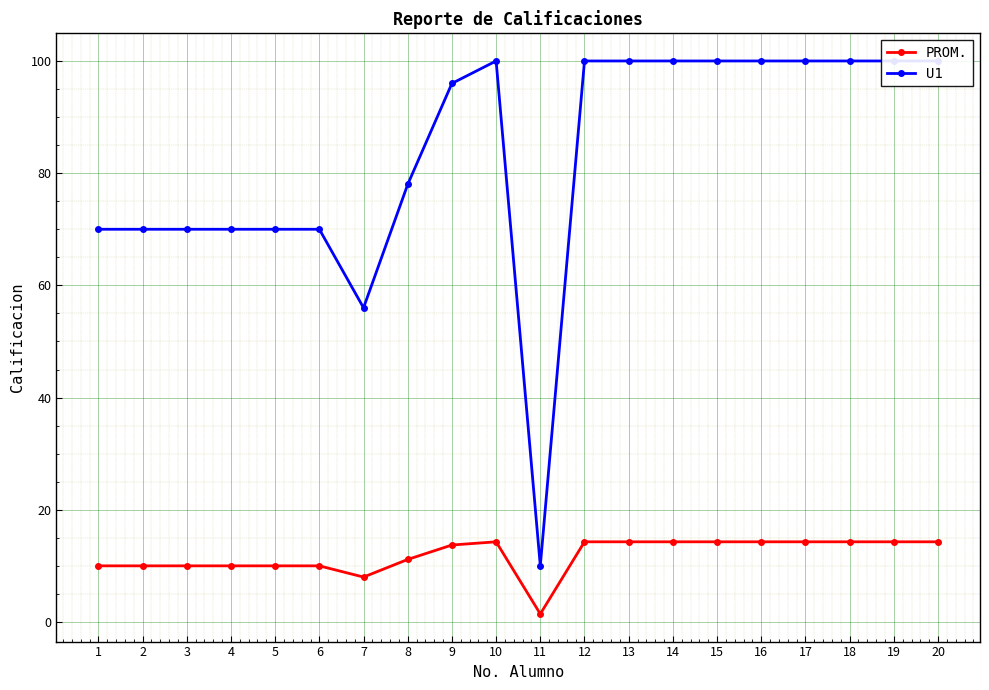

What is the sum of all PROM. values?

237.1